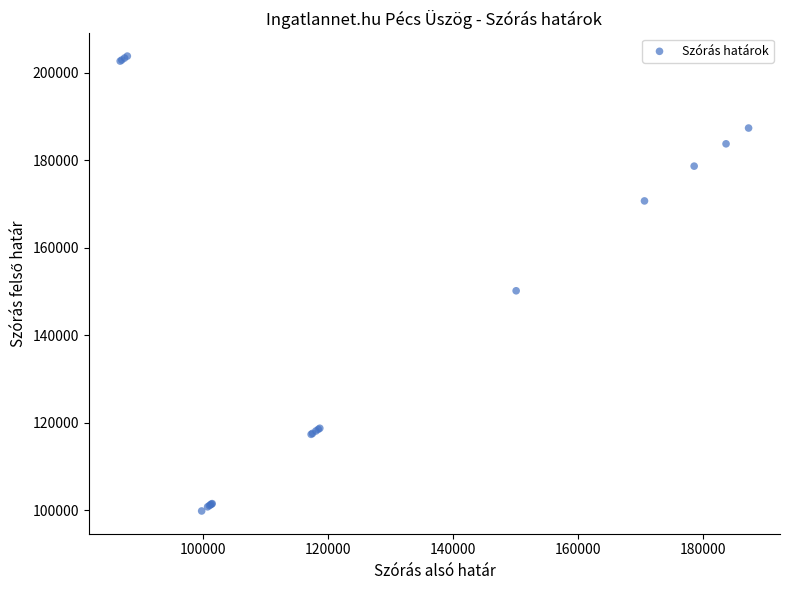

What Y value in the scatter plot is closest to 151810?

150155